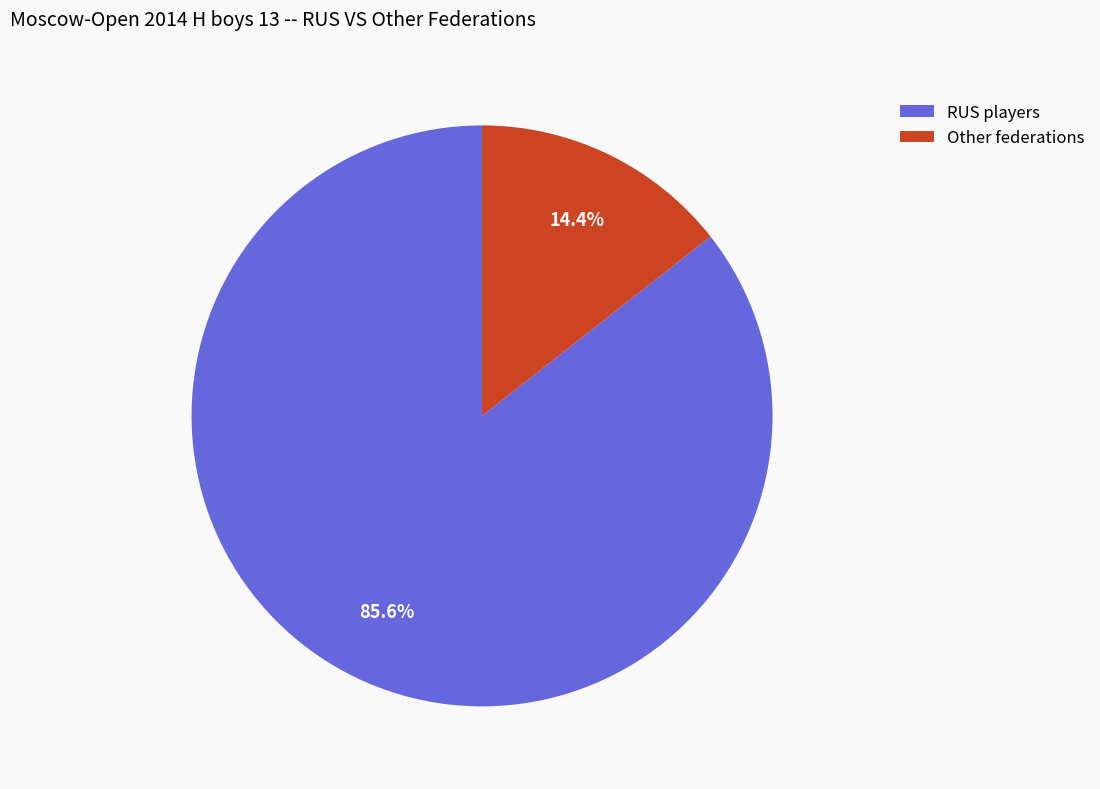

Is Other the majority of the pie?

No